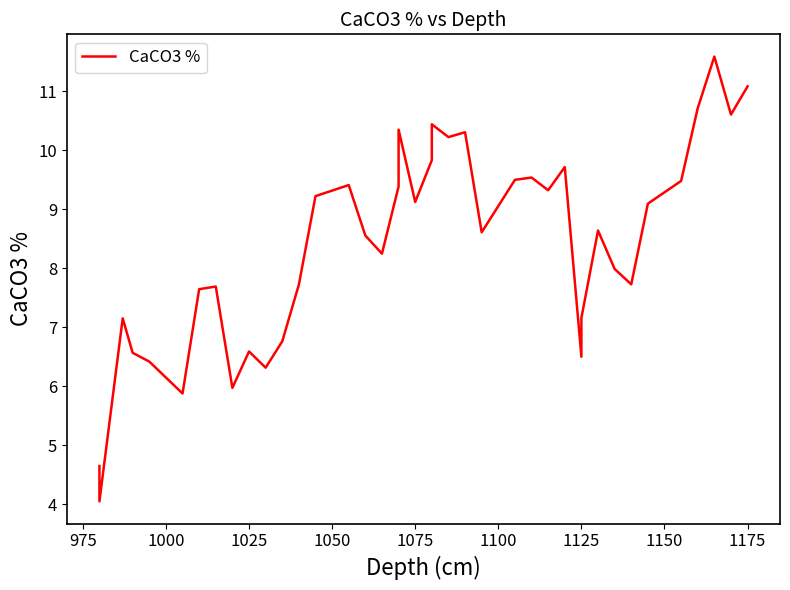

The value at 20 is 4.3. True or false?

False